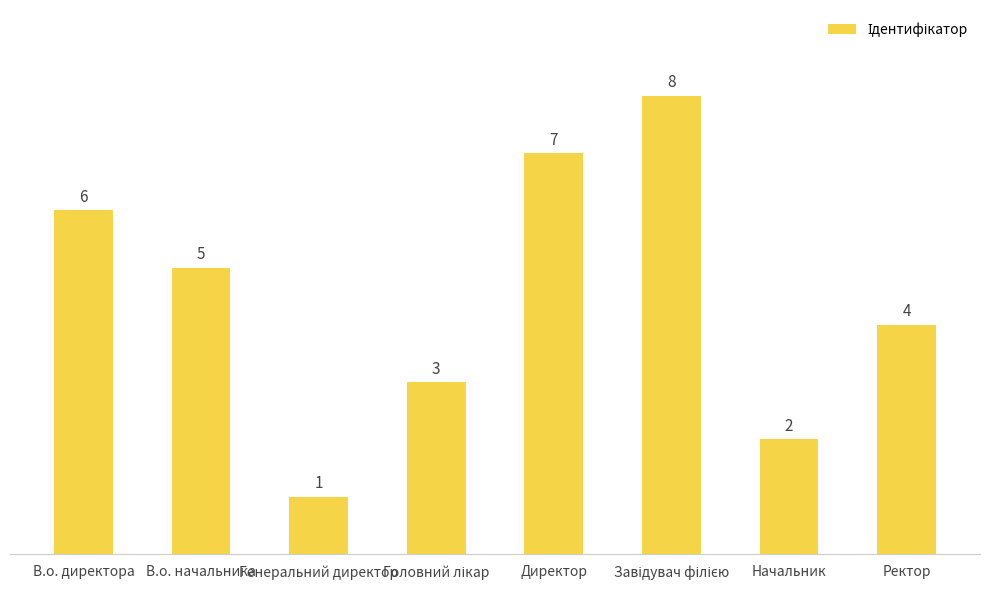

What is the difference between the maximum and minimum values?

7